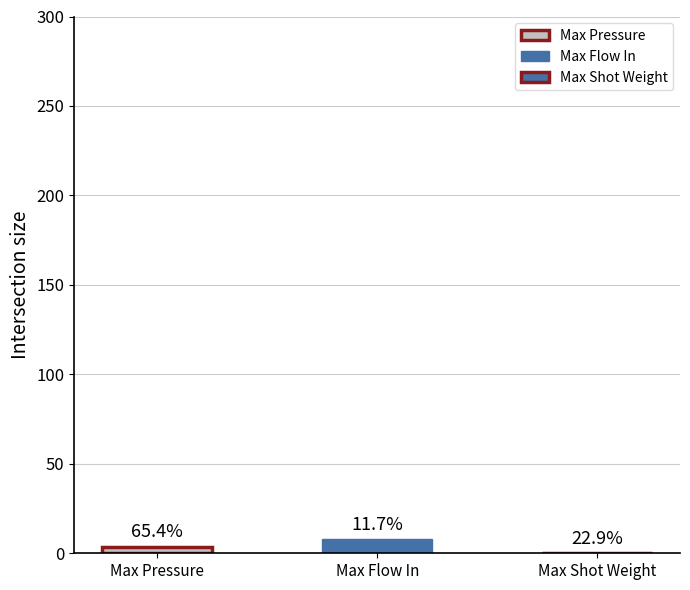

At 22, list the series in order from smallest to largest.

current_total_shot_weight, pressure, flow_in